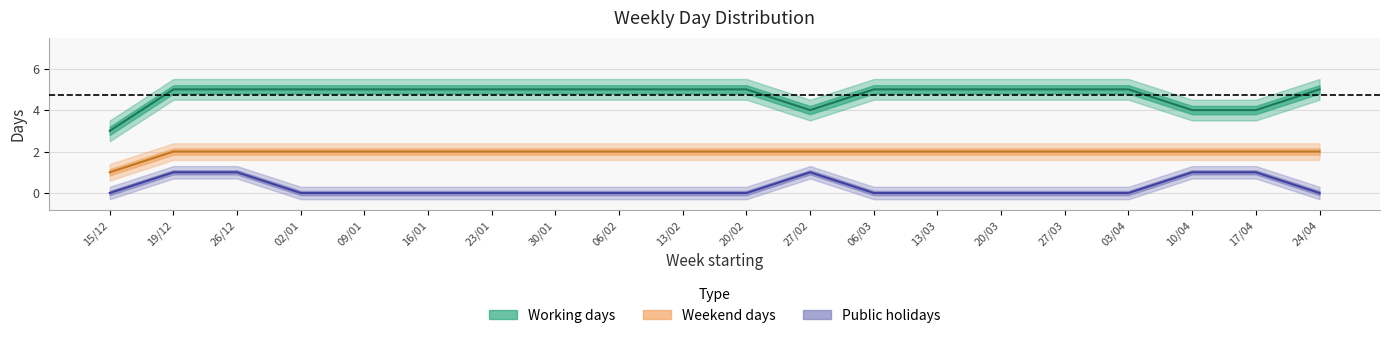

The Public holidays series shows 0 at 15/12. True or false?

False